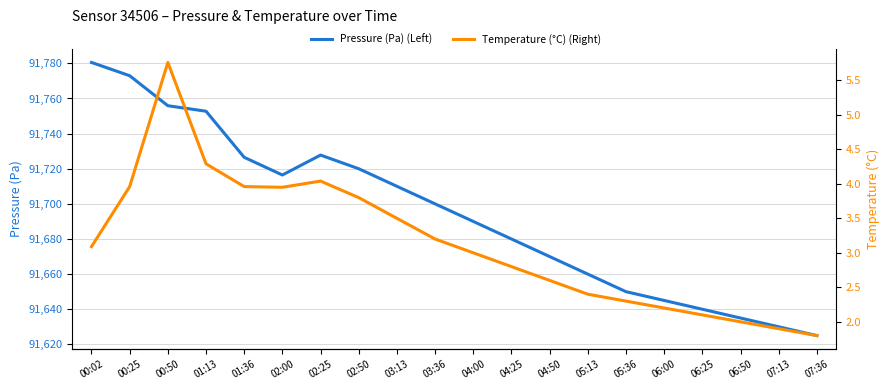

Is this an area chart (filled region under the line)?

No